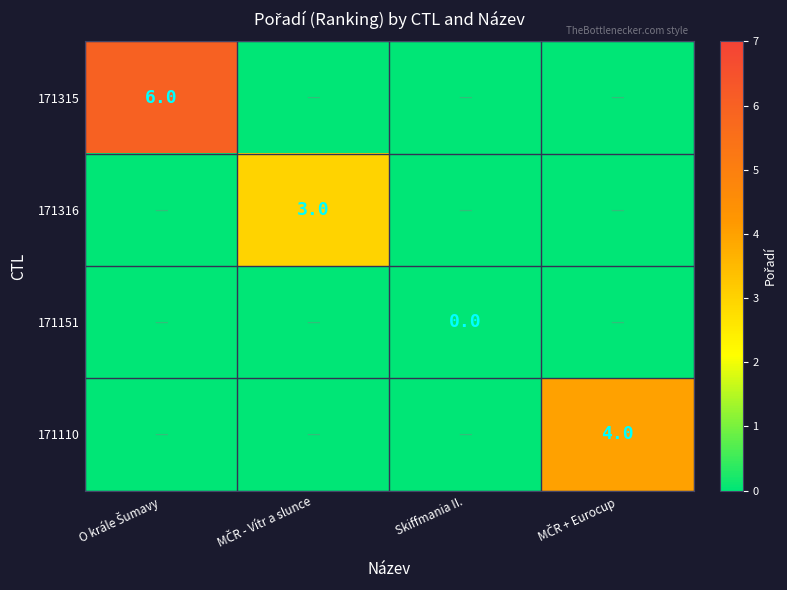

The 171151 series shows 0 at O krále Šumavy. True or false?

True